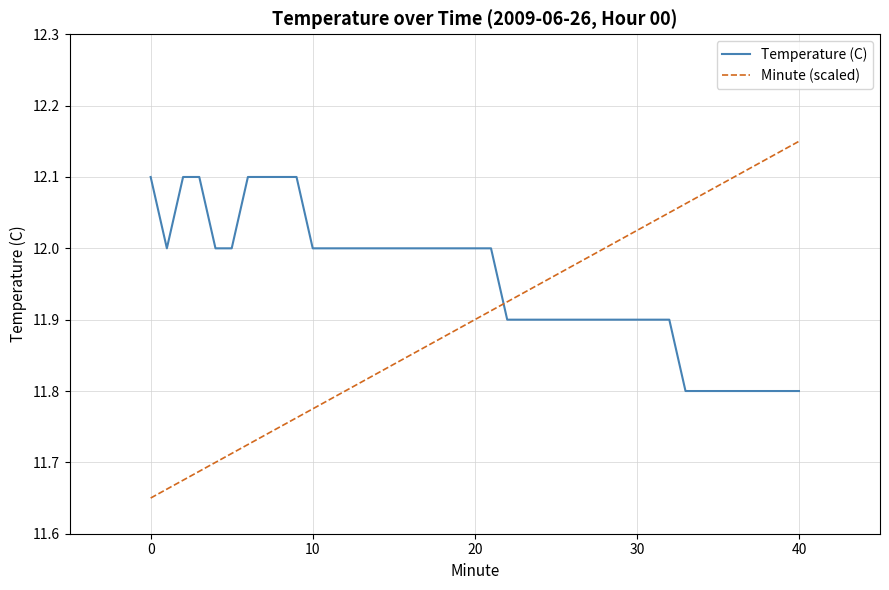

What is the difference between the maximum and minimum values in the Temperature (C) series?

0.3